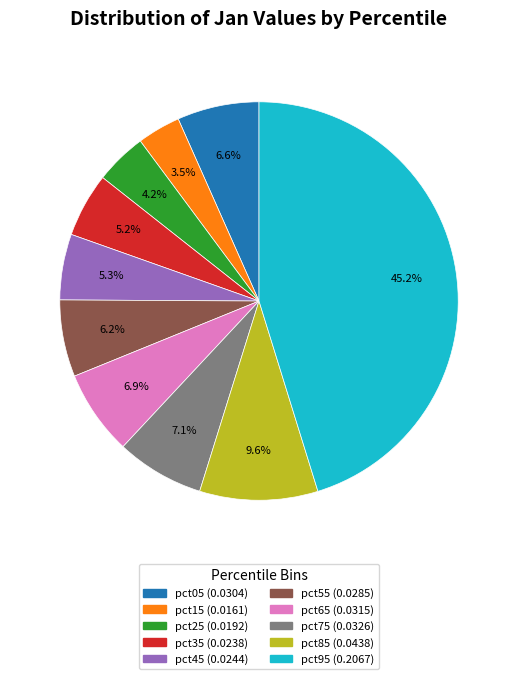

Does any single category account for the majority?

No